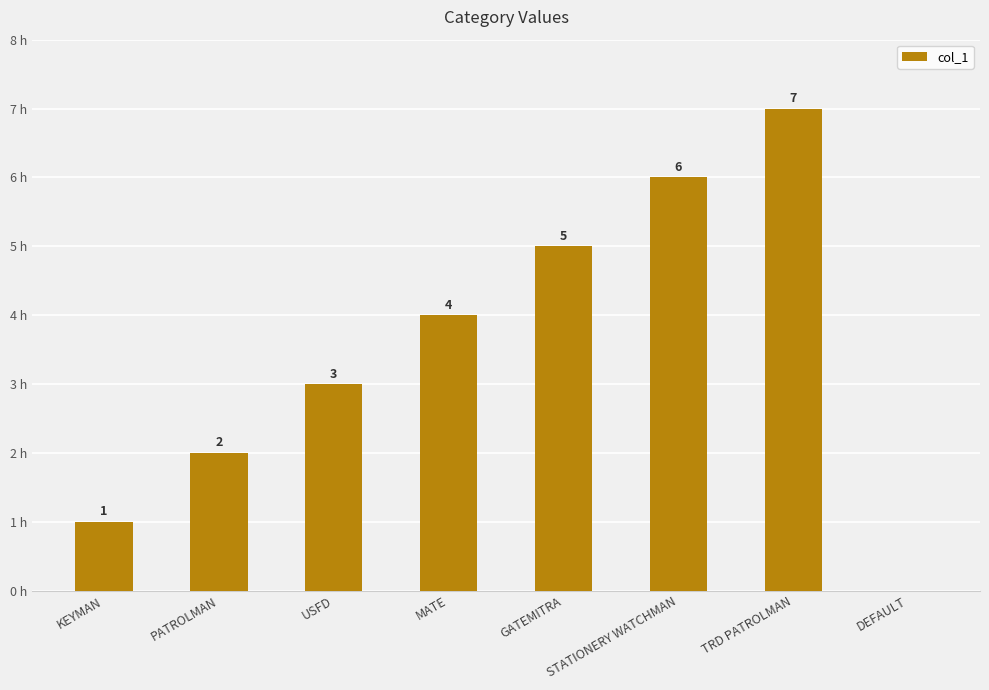

At which label is the value closest to 3?

USFD